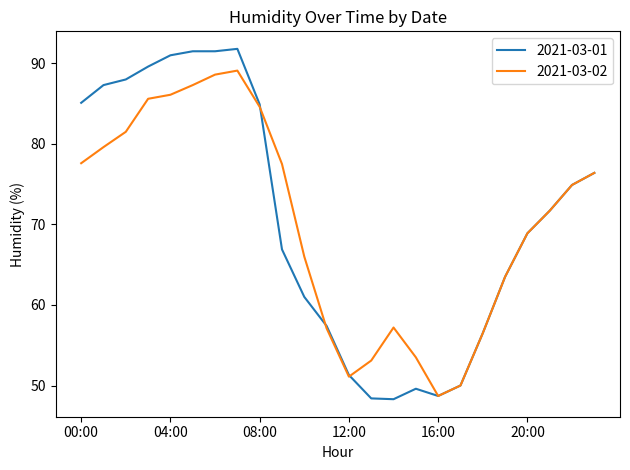

Which series has the largest range (max minus min)?

2021-03-01